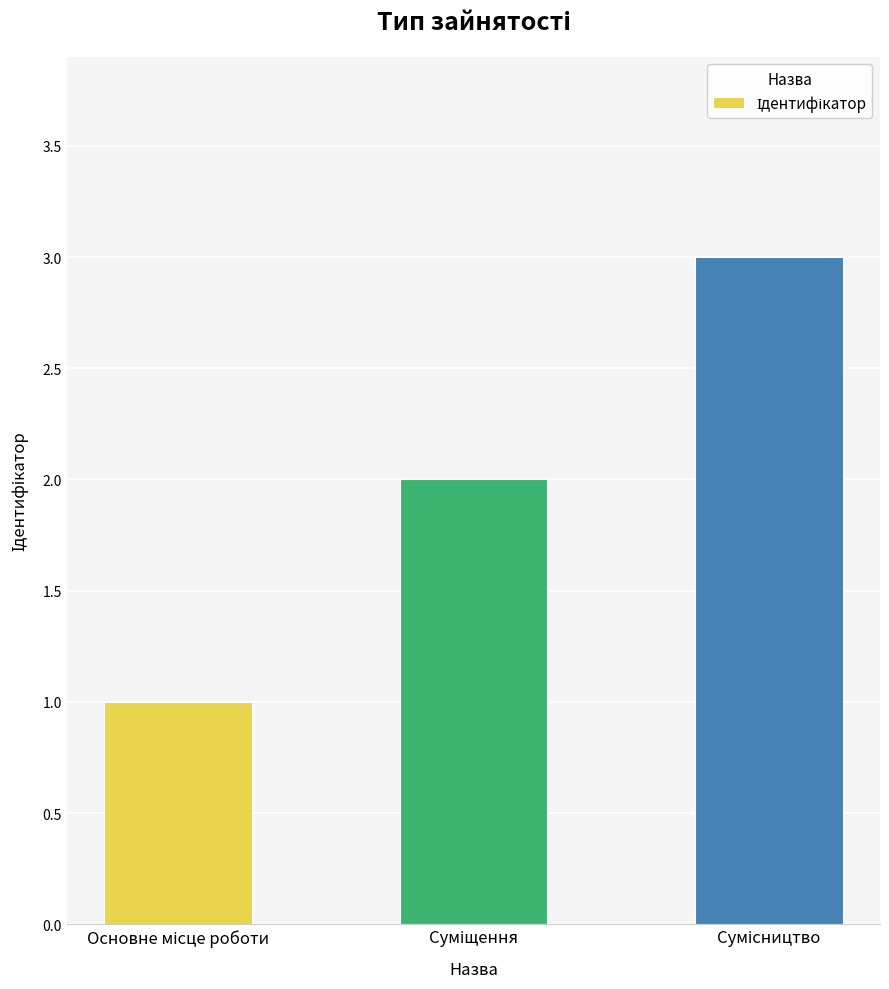

Reading left to right, list all the values displayed in this chart.

1	2	3